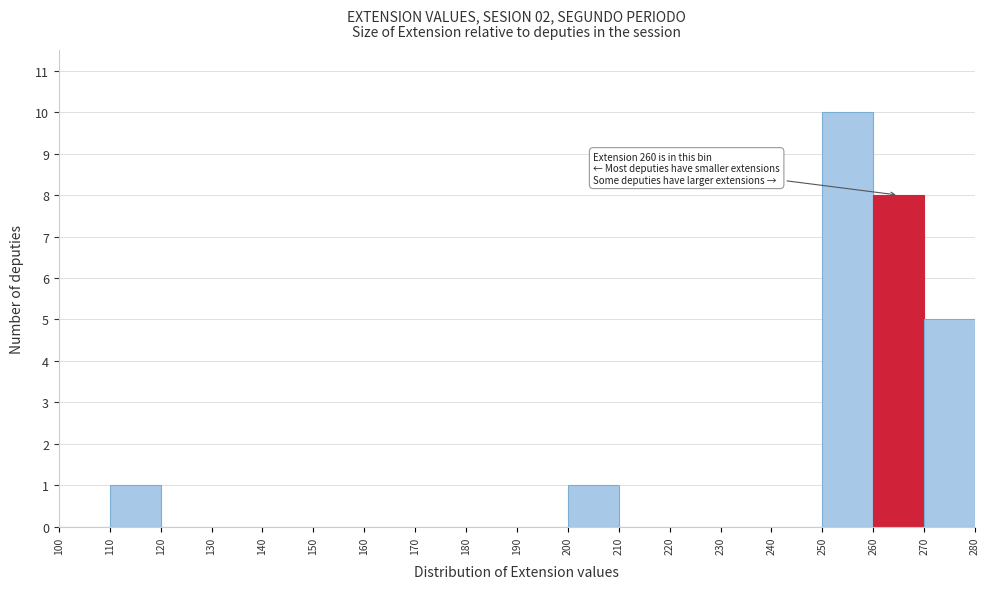

Which range on the x-axis has the tallest bar?

250 to 260